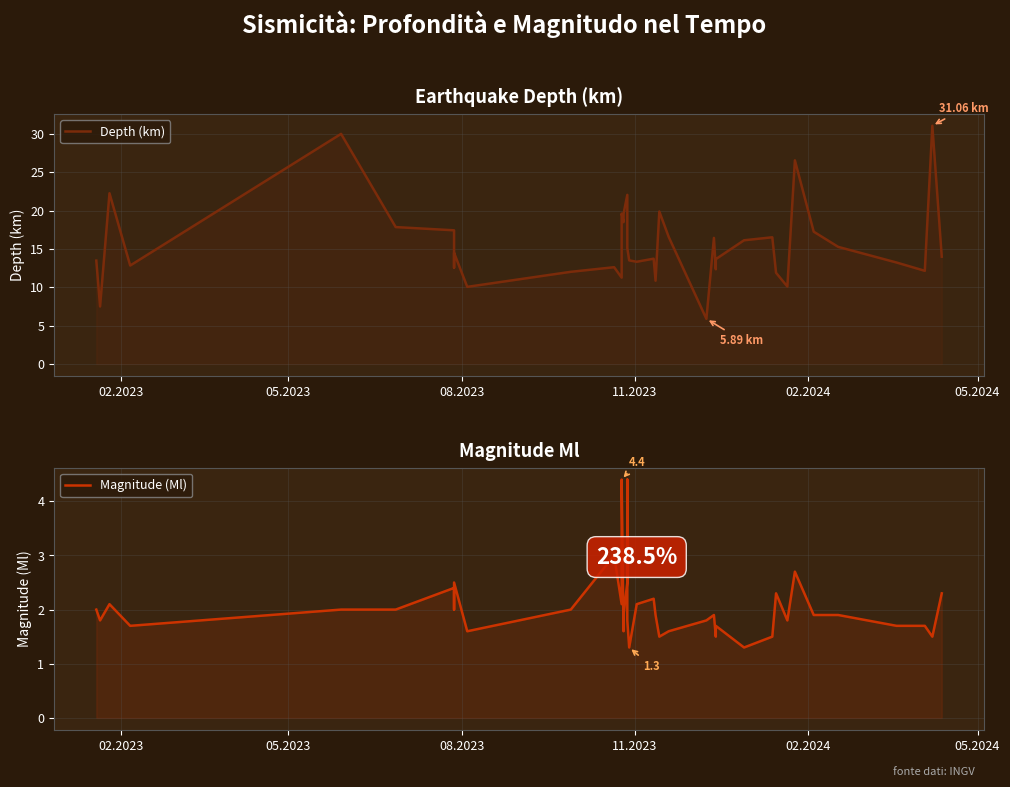

How many interior local peaks does the Depth (km) series have?

12